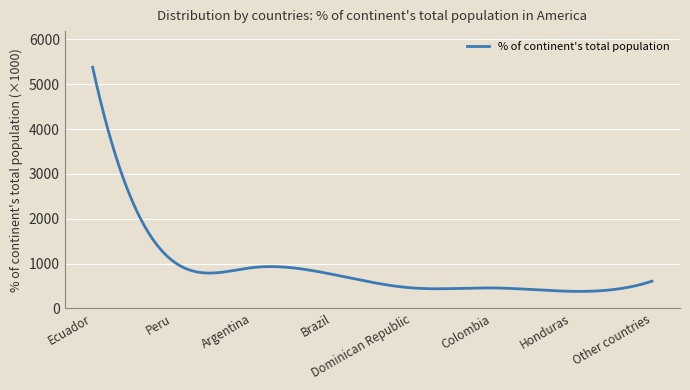

What is the greatest value displayed?

5379.0